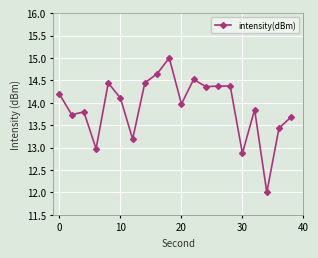

What is the difference between the maximum and minimum values?

3.0